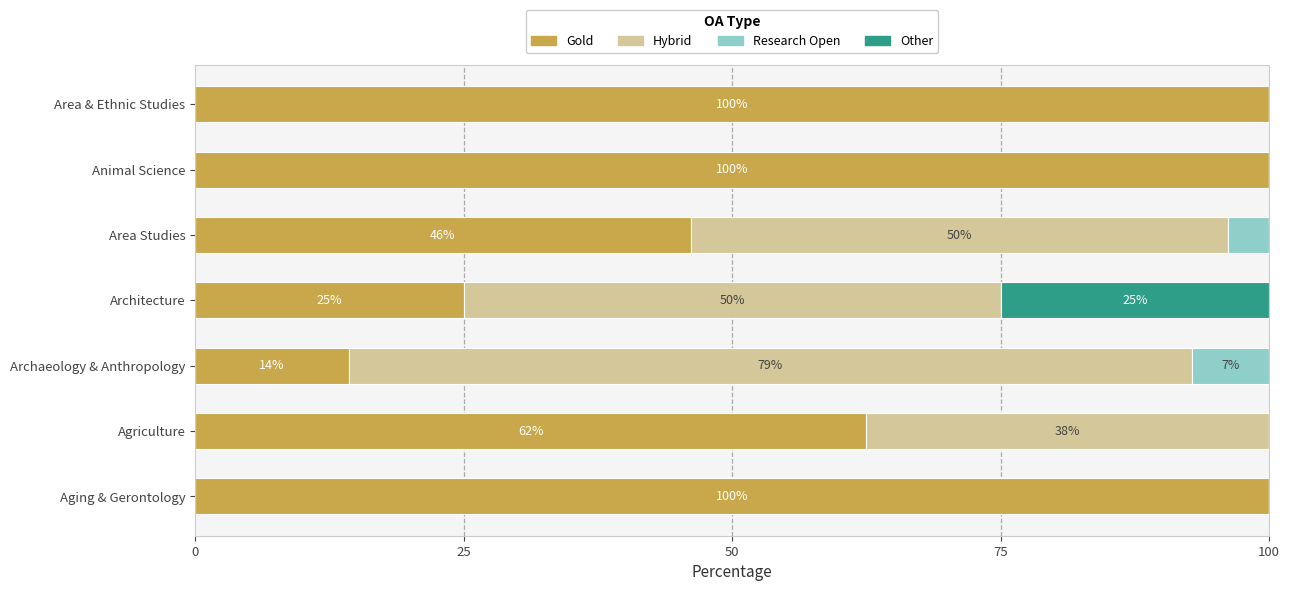

What is the total value across all series at Architecture?

100.0